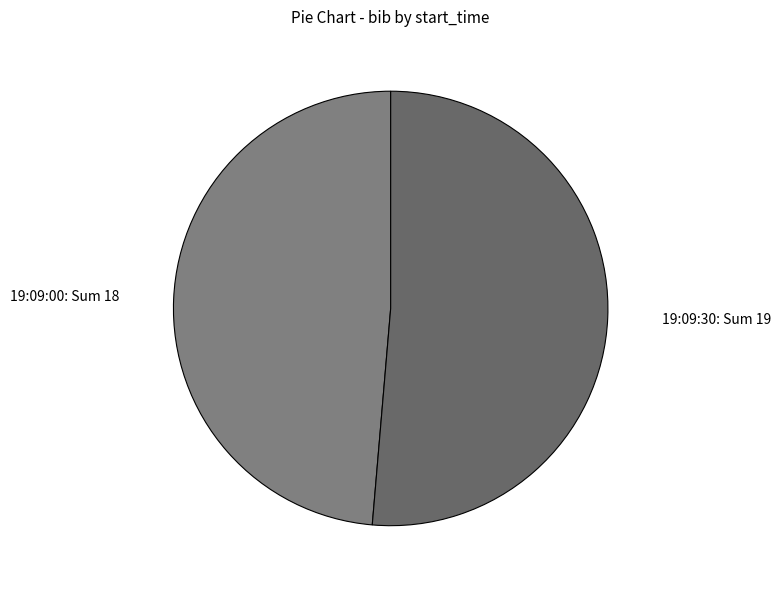

True or false: 19:09:00: Sum 18 accounts for 49% of the total.

True